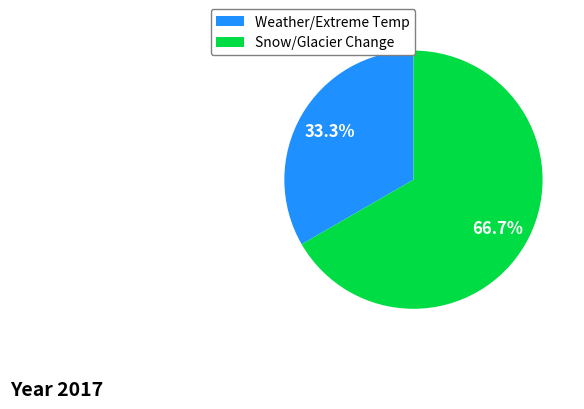

Between Snow/Glacier Change and Weather/Extreme Temp, which is larger?

Snow/Glacier Change